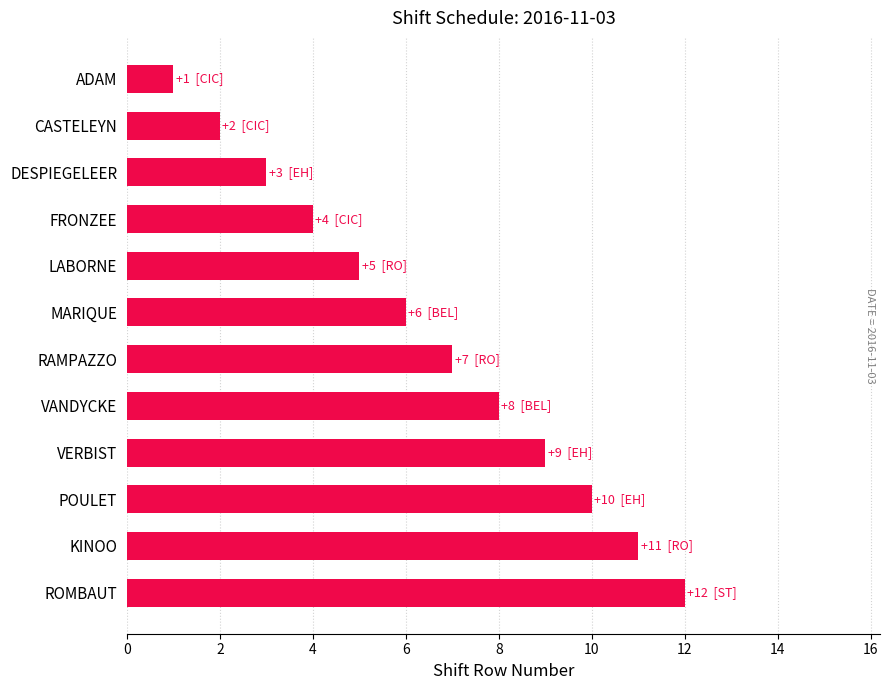

What is the sum of the values at POULET and KINOO?

21